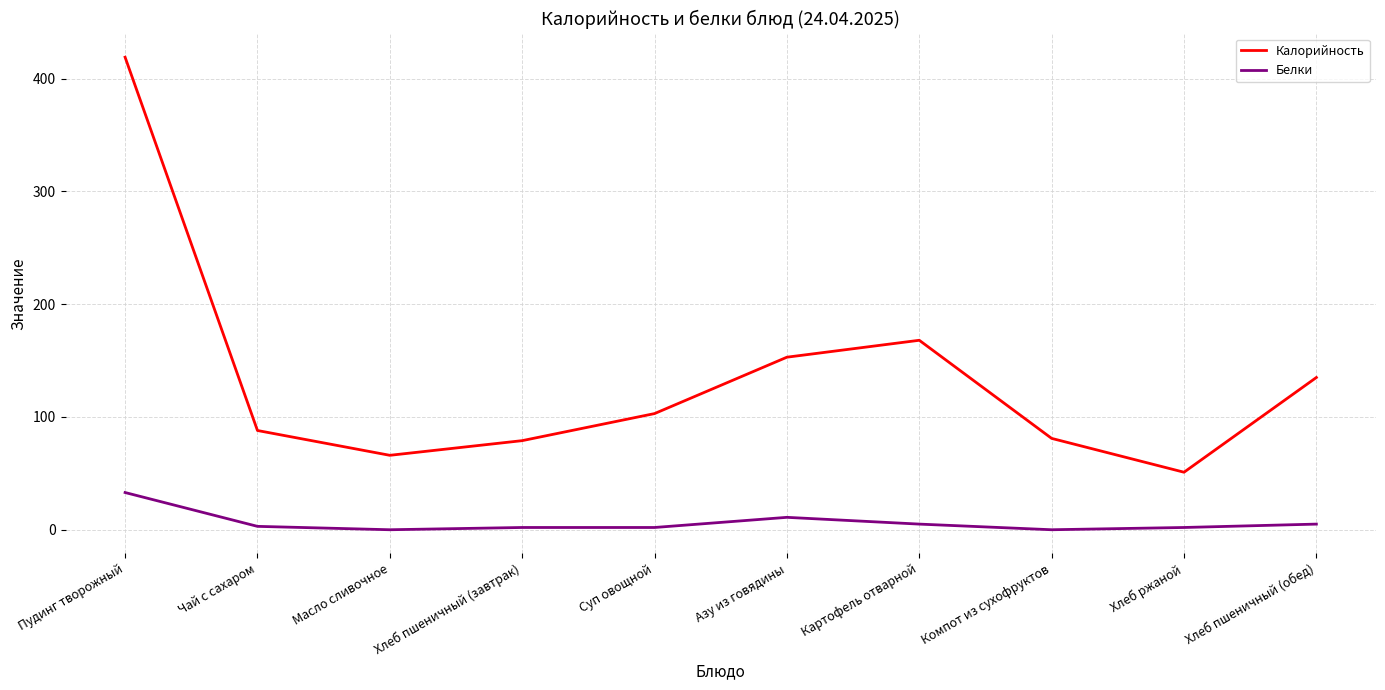

Where is Калорийность nearest to the value 235?

Картофель отварной